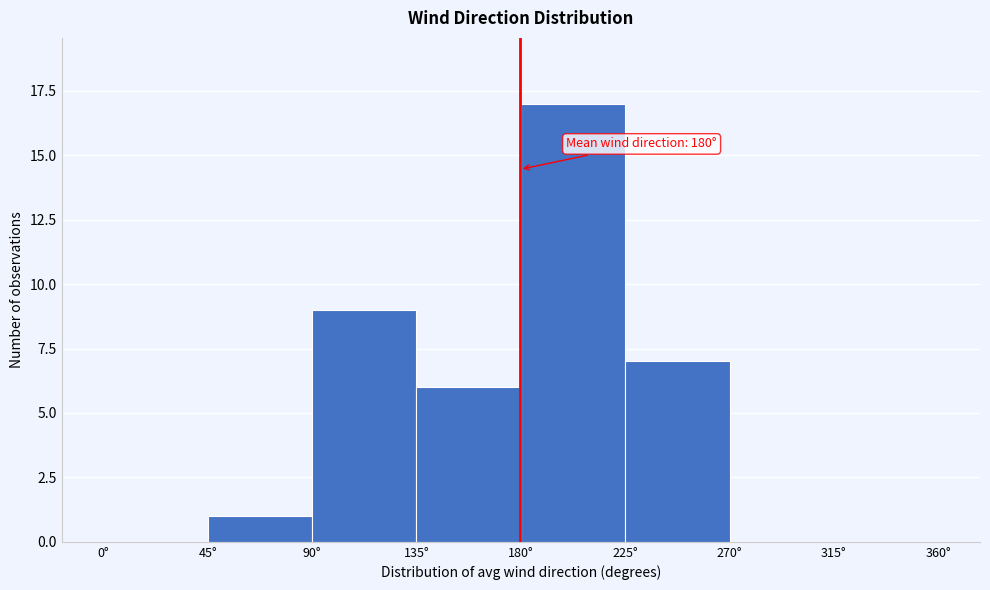

Which range on the x-axis has the tallest bar?

180 to 225